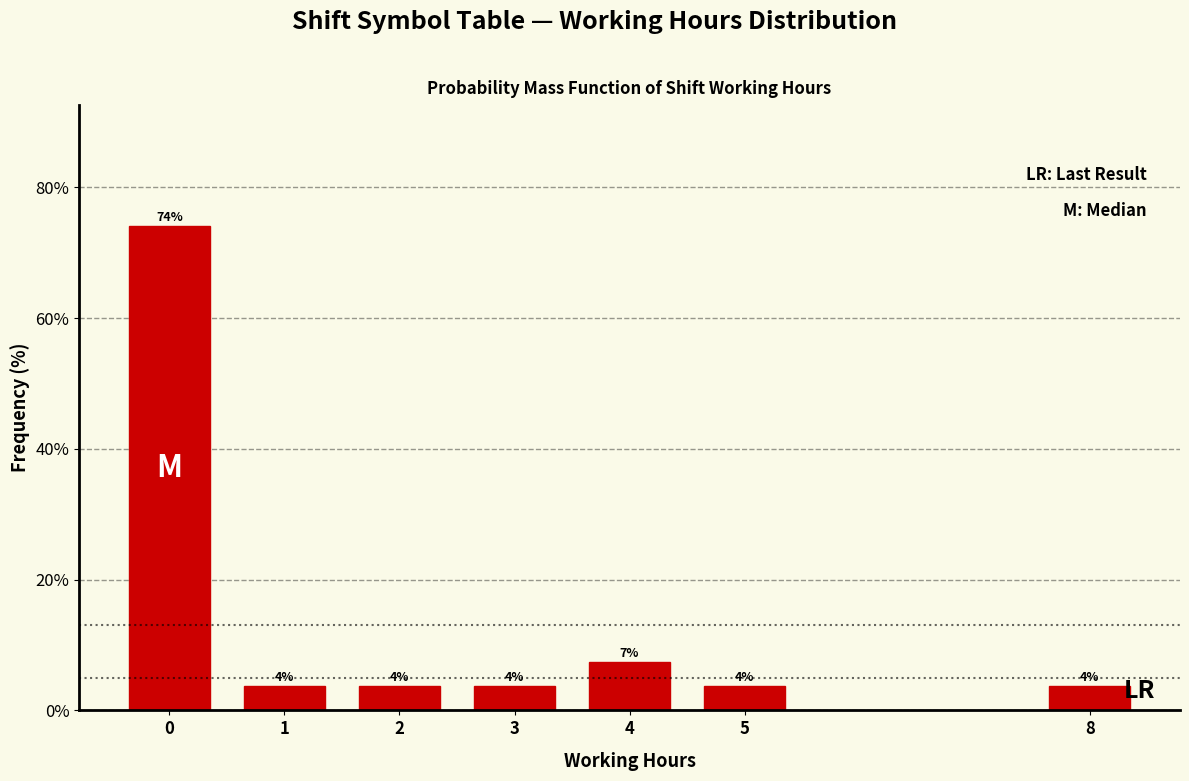

Does the chart contain any negative values?

No